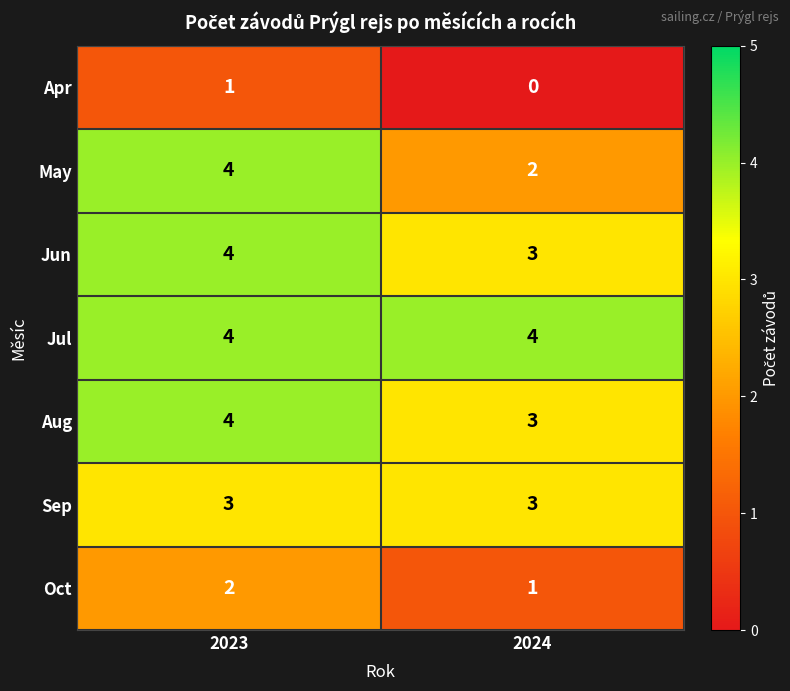

Read the Sep value at 2023.

3